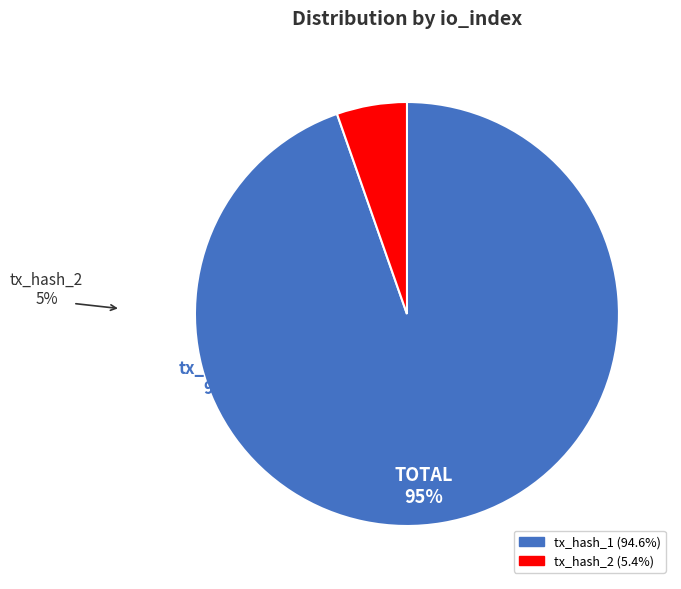

Does any single category account for the majority?

Yes